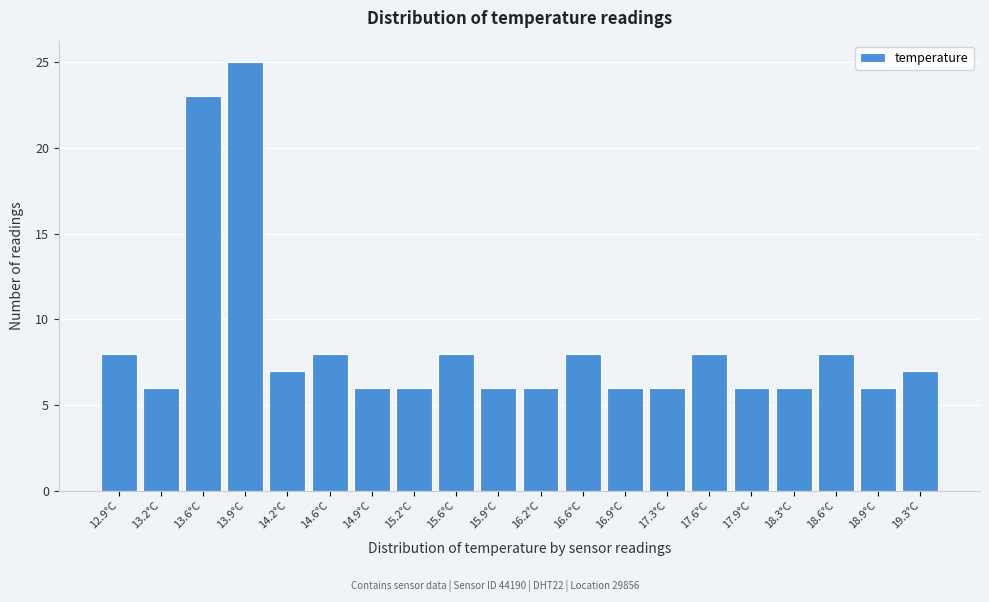

Reading left to right, transcribe all the data shown in this chart.

12.9°C=8	13.2°C=6	13.6°C=23	13.9°C=25	14.2°C=7	14.6°C=8	14.9°C=6	15.2°C=6	15.6°C=8	15.9°C=6	16.2°C=6	16.6°C=8	16.9°C=6	17.3°C=6	17.6°C=8	17.9°C=6	18.3°C=6	18.6°C=8	18.9°C=6	19.3°C=7